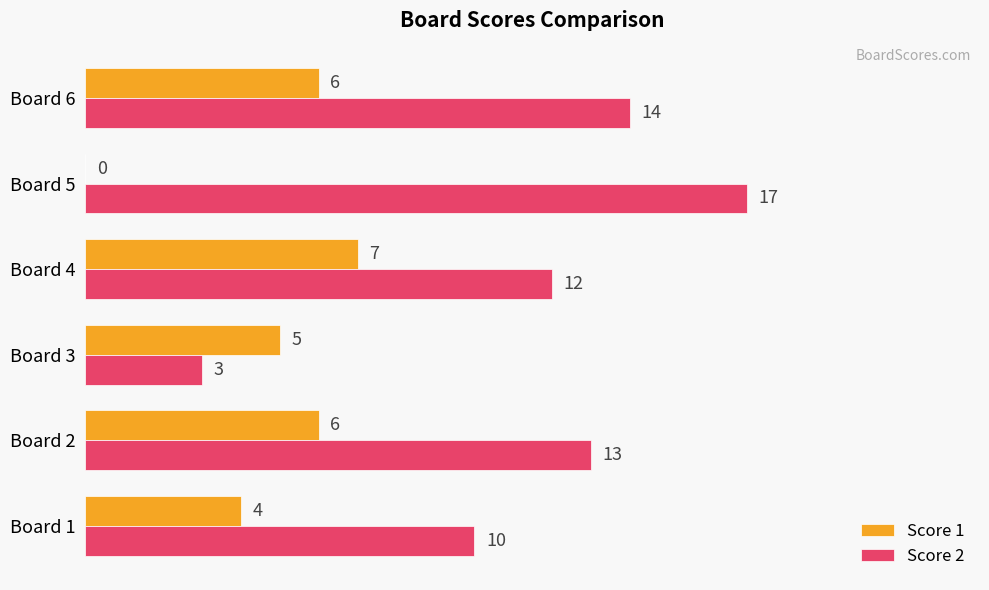

Which series has the largest total across all categories?

Score 2